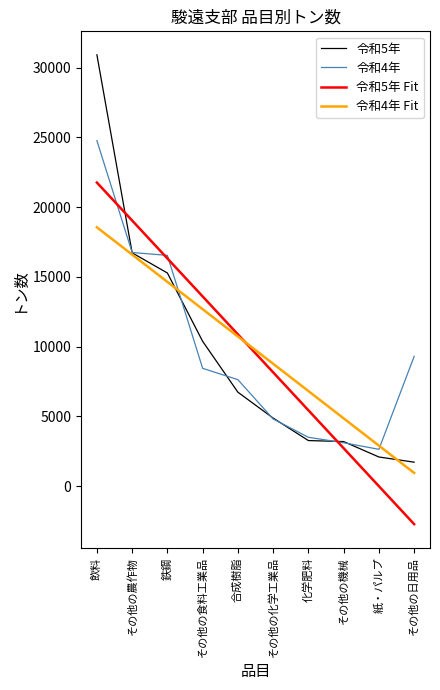

The 令和4年 series shows 7629.0 at 合成樹脂. True or false?

True